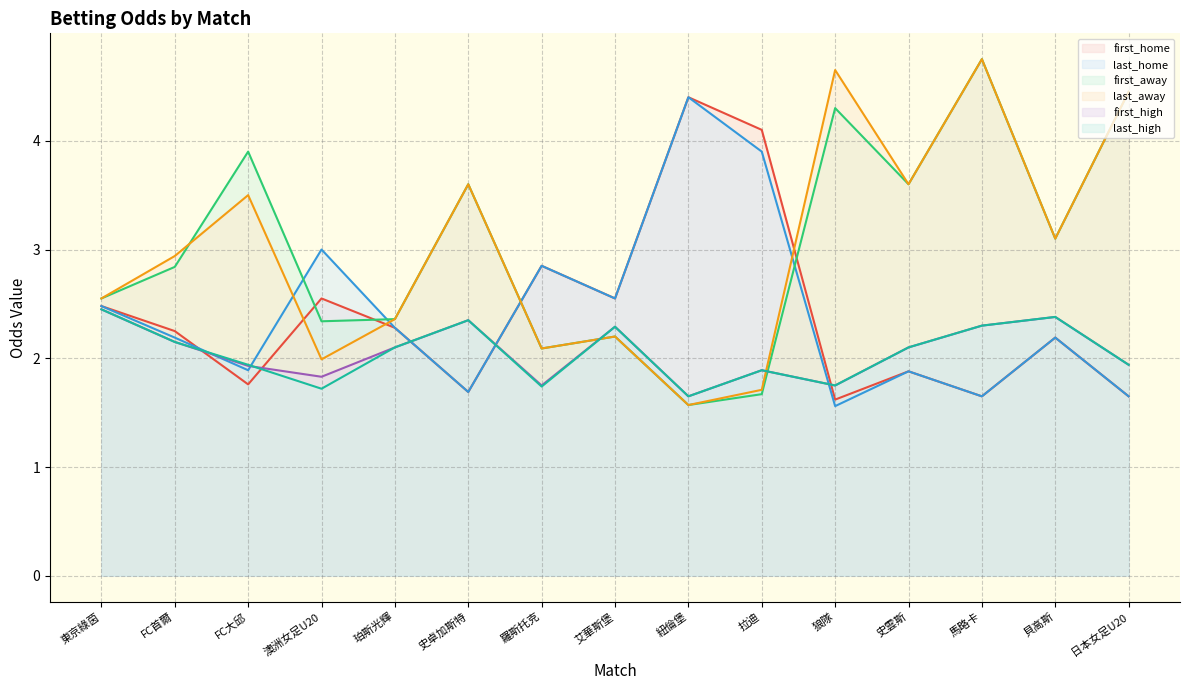

What is the label of the 15th point from the left?

日本女足U20